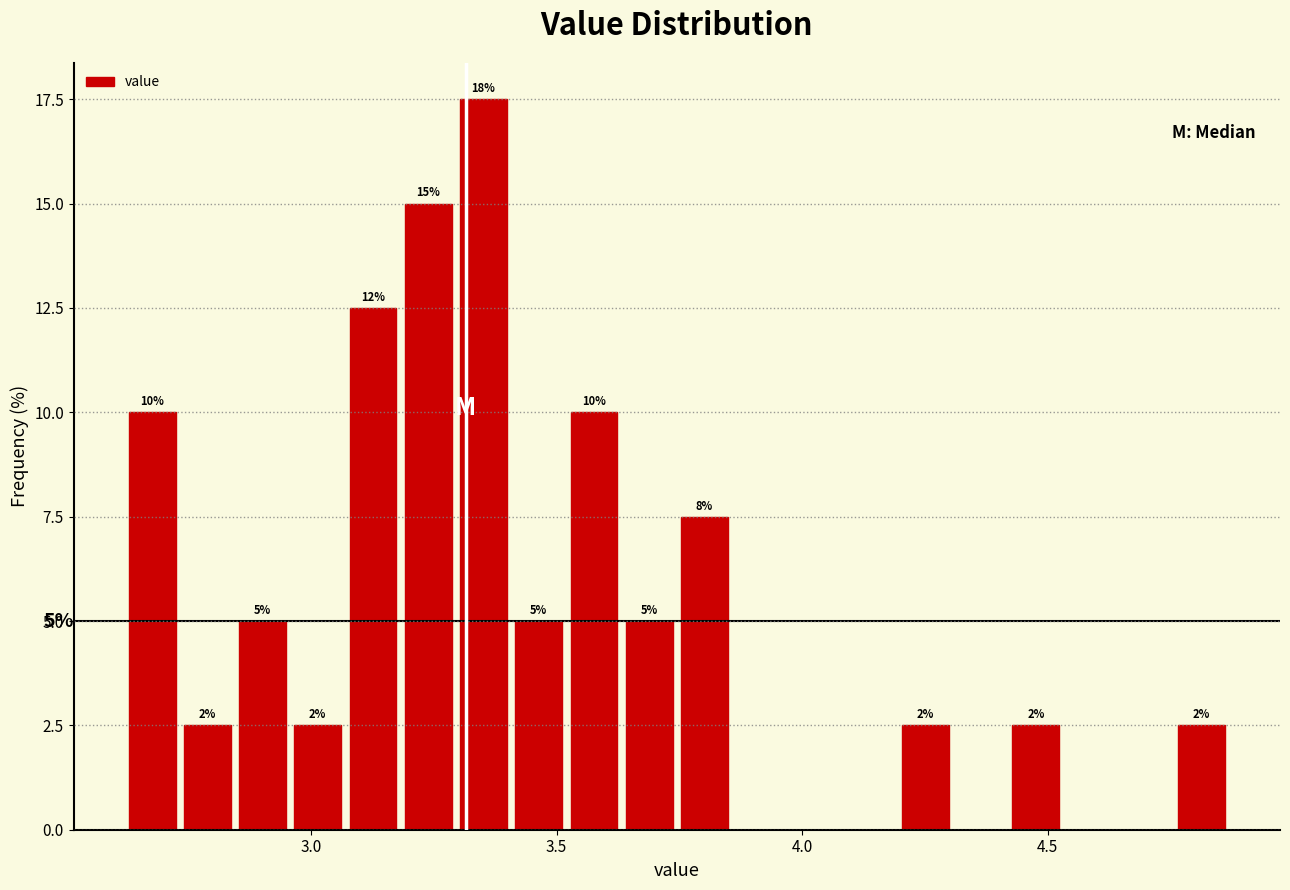

Around what value on the x-axis is the tallest bar? Give the approximate position of its centre, as read against the axis.

3.35